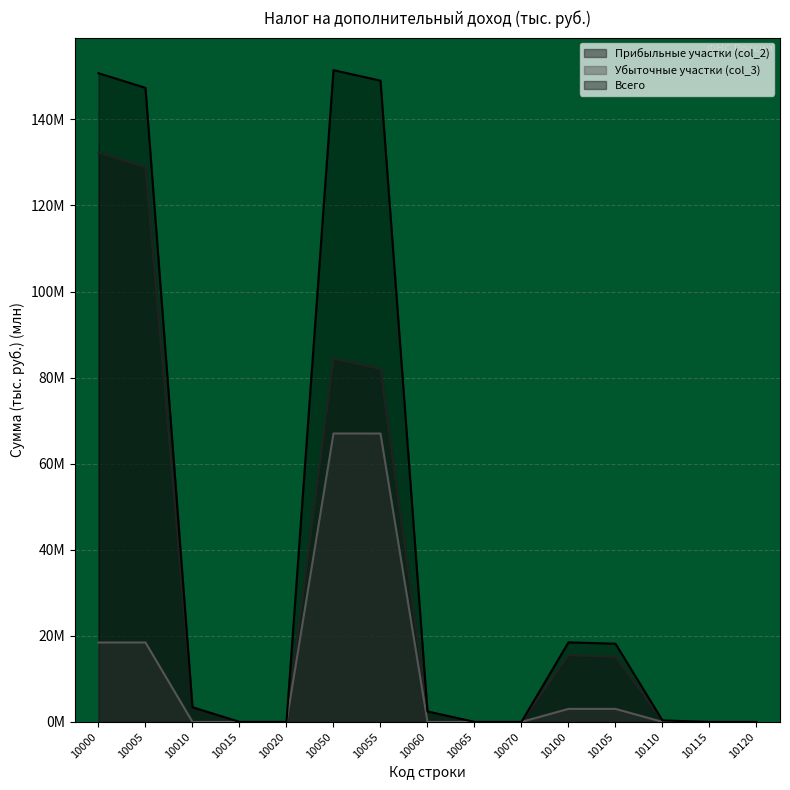

Which category has the lowest value in the Прибыльные участки (col_2) series?

10015